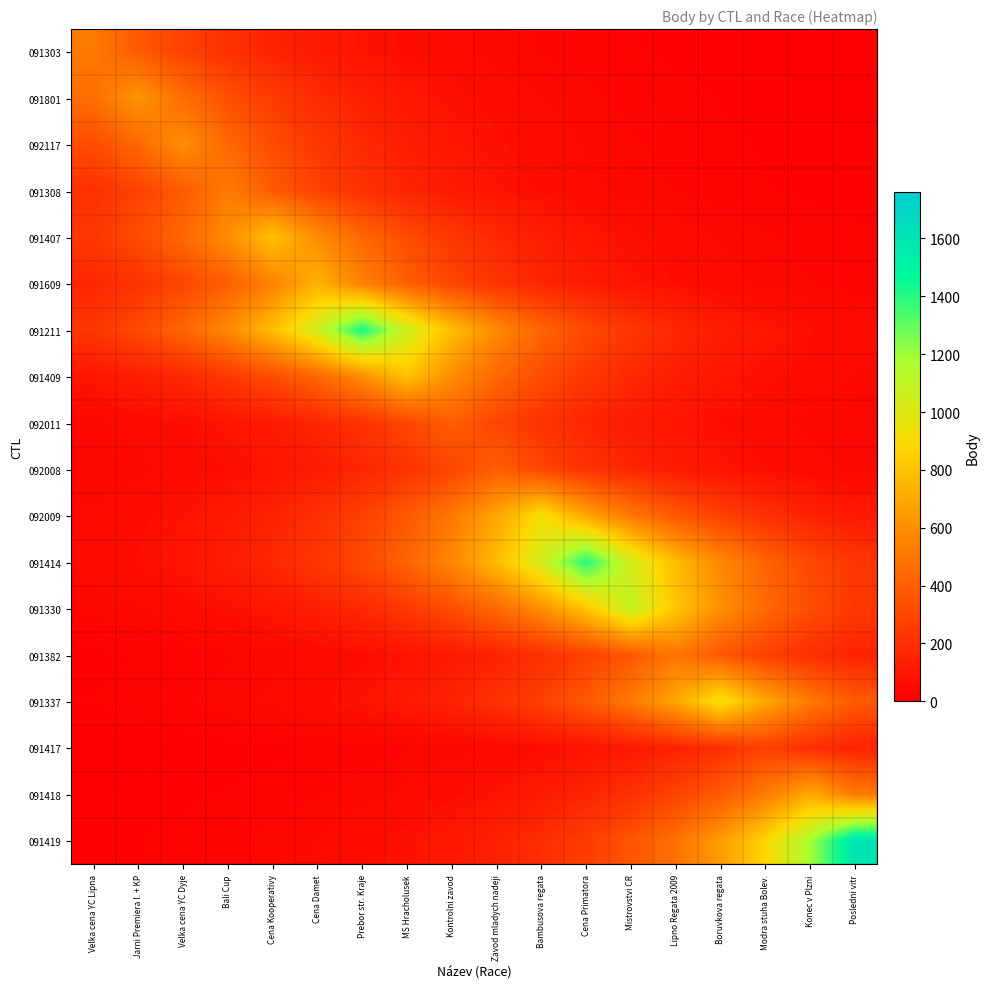

Reading right to left, what are all the values shown in this chart?

091303: Posledni vitr=3.1	Konec v Plzni=4.2	Modra stuha Bolev.=5.7	Boruvkova regata=7.7	Lipno Regata 2009=10.4	Mistrovstvi CR=14.1	Cena Primatora=19.0	Bambusova regata=25.7	Zavod mladych nadeji=34.7	Kontrolni zavod=46.8	MS Hracholusek=63.2	Prebor str. Kraje=85.3	Cena Damet=115.1	Cena Kooperativy=155.4	Bali Cup=209.8	Velka cena YC Dyje=283.2	Jarni Premiera I. + KP=382.3	Velka cena YC Lipna=516.0
091801: Posledni vitr=5.2	Konec v Plzni=7.0	Modra stuha Bolev.=9.4	Boruvkova regata=12.7	Lipno Regata 2009=17.2	Mistrovstvi CR=23.2	Cena Primatora=31.3	Bambusova regata=42.2	Zavod mladych nadeji=57.0	Kontrolni zavod=76.9	MS Hracholusek=103.8	Prebor str. Kraje=140.1	Cena Damet=189.1	Cena Kooperativy=255.3	Bali Cup=344.7	Velka cena YC Dyje=465.2	Jarni Premiera I. + KP=628.0	Velka cena YC Lipna=465.2
092117: Posledni vitr=6.6	Konec v Plzni=9.0	Modra stuha Bolev.=12.1	Boruvkova regata=16.3	Lipno Regata 2009=22.0	Mistrovstvi CR=29.7	Cena Primatora=40.1	Bambusova regata=54.2	Zavod mladych nadeji=73.1	Kontrolni zavod=98.7	MS Hracholusek=133.2	Prebor str. Kraje=179.8	Cena Damet=242.7	Cena Kooperativy=327.6	Bali Cup=442.3	Velka cena YC Dyje=597.0	Jarni Premiera I. + KP=442.3	Velka cena YC Lipna=327.6
091308: Posledni vitr=7.8	Konec v Plzni=10.5	Modra stuha Bolev.=14.2	Boruvkova regata=19.2	Lipno Regata 2009=25.9	Mistrovstvi CR=35.0	Cena Primatora=47.3	Bambusova regata=63.8	Zavod mladych nadeji=86.1	Kontrolni zavod=116.3	MS Hracholusek=156.9	Prebor str. Kraje=211.8	Cena Damet=285.9	Cena Kooperativy=386.0	Bali Cup=521.0	Velka cena YC Dyje=386.0	Jarni Premiera I. + KP=285.9	Velka cena YC Lipna=211.8
091407: Posledni vitr=16.2	Konec v Plzni=21.9	Modra stuha Bolev.=29.5	Boruvkova regata=39.8	Lipno Regata 2009=53.8	Mistrovstvi CR=72.6	Cena Primatora=98.0	Bambusova regata=132.2	Zavod mladych nadeji=178.5	Kontrolni zavod=241.0	MS Hracholusek=325.3	Prebor str. Kraje=439.0	Cena Damet=592.7	Cena Kooperativy=800.0	Bali Cup=592.7	Velka cena YC Dyje=439.0	Jarni Premiera I. + KP=325.3	Velka cena YC Lipna=241.0
091609: Posledni vitr=20.1	Konec v Plzni=27.1	Modra stuha Bolev.=36.6	Boruvkova regata=49.5	Lipno Regata 2009=66.8	Mistrovstvi CR=90.1	Cena Primatora=121.7	Bambusova regata=164.2	Zavod mladych nadeji=221.7	Kontrolni zavod=299.2	MS Hracholusek=403.9	Prebor str. Kraje=545.2	Cena Damet=736.0	Cena Kooperativy=545.2	Bali Cup=403.9	Velka cena YC Dyje=299.2	Jarni Premiera I. + KP=221.7	Velka cena YC Lipna=164.2
091211: Posledni vitr=52.6	Konec v Plzni=70.9	Modra stuha Bolev.=95.8	Boruvkova regata=129.3	Lipno Regata 2009=174.5	Mistrovstvi CR=235.6	Cena Primatora=318.0	Bambusova regata=429.2	Zavod mladych nadeji=579.4	Kontrolni zavod=782.1	MS Hracholusek=1055.7	Prebor str. Kraje=1425.0	Cena Damet=1055.7	Cena Kooperativy=782.1	Bali Cup=579.4	Velka cena YC Dyje=429.2	Jarni Premiera I. + KP=318.0	Velka cena YC Lipna=235.6
091409: Posledni vitr=39.8	Konec v Plzni=53.8	Modra stuha Bolev.=72.6	Boruvkova regata=98.0	Lipno Regata 2009=132.2	Mistrovstvi CR=178.5	Cena Primatora=241.0	Bambusova regata=325.3	Zavod mladych nadeji=439.0	Kontrolni zavod=592.7	MS Hracholusek=800.0	Prebor str. Kraje=592.7	Cena Damet=439.0	Cena Kooperativy=325.3	Bali Cup=241.0	Velka cena YC Dyje=178.5	Jarni Premiera I. + KP=132.2	Velka cena YC Lipna=98.0
092011: Posledni vitr=27.0	Konec v Plzni=36.5	Modra stuha Bolev.=49.2	Boruvkova regata=66.5	Lipno Regata 2009=89.7	Mistrovstvi CR=121.1	Cena Primatora=163.4	Bambusova regata=220.6	Zavod mladych nadeji=297.8	Kontrolni zavod=402.0	MS Hracholusek=297.8	Prebor str. Kraje=220.6	Cena Damet=163.4	Cena Kooperativy=121.1	Bali Cup=89.7	Velka cena YC Dyje=66.5	Jarni Premiera I. + KP=49.2	Velka cena YC Lipna=36.5
092008: Posledni vitr=36.5	Konec v Plzni=49.2	Modra stuha Bolev.=66.5	Boruvkova regata=89.7	Lipno Regata 2009=121.1	Mistrovstvi CR=163.4	Cena Primatora=220.6	Bambusova regata=297.8	Zavod mladych nadeji=402.0	Kontrolni zavod=297.8	MS Hracholusek=220.6	Prebor str. Kraje=163.4	Cena Damet=121.1	Cena Kooperativy=89.7	Bali Cup=66.5	Velka cena YC Dyje=49.2	Jarni Premiera I. + KP=36.5	Velka cena YC Lipna=27.0
092009: Posledni vitr=113.1	Konec v Plzni=152.7	Modra stuha Bolev.=206.2	Boruvkova regata=278.3	Lipno Regata 2009=375.7	Mistrovstvi CR=507.1	Cena Primatora=684.5	Bambusova regata=924.0	Zavod mladych nadeji=684.5	Kontrolni zavod=507.1	MS Hracholusek=375.7	Prebor str. Kraje=278.3	Cena Damet=206.2	Cena Kooperativy=152.7	Bali Cup=113.1	Velka cena YC Dyje=83.8	Jarni Premiera I. + KP=62.1	Velka cena YC Lipna=46.0
091414: Posledni vitr=232.4	Konec v Plzni=313.7	Modra stuha Bolev.=423.5	Boruvkova regata=571.6	Lipno Regata 2009=771.6	Mistrovstvi CR=1041.6	Cena Primatora=1406.0	Bambusova regata=1041.6	Zavod mladych nadeji=771.6	Kontrolni zavod=571.6	MS Hracholusek=423.5	Prebor str. Kraje=313.7	Cena Damet=232.4	Cena Kooperativy=172.2	Bali Cup=127.5	Velka cena YC Dyje=94.5	Jarni Premiera I. + KP=70.0	Velka cena YC Lipna=51.9
091330: Posledni vitr=244.6	Konec v Plzni=330.1	Modra stuha Bolev.=445.6	Boruvkova regata=601.5	Lipno Regata 2009=811.9	Mistrovstvi CR=1096.0	Cena Primatora=811.9	Bambusova regata=601.5	Zavod mladych nadeji=445.6	Kontrolni zavod=330.1	MS Hracholusek=244.6	Prebor str. Kraje=181.2	Cena Damet=134.2	Cena Kooperativy=99.4	Bali Cup=73.7	Velka cena YC Dyje=54.6	Jarni Premiera I. + KP=40.4	Velka cena YC Lipna=29.9
091382: Posledni vitr=151.5	Konec v Plzni=204.5	Modra stuha Bolev.=276.1	Boruvkova regata=372.6	Lipno Regata 2009=503.0	Mistrovstvi CR=372.6	Cena Primatora=276.1	Bambusova regata=204.5	Zavod mladych nadeji=151.5	Kontrolni zavod=112.2	MS Hracholusek=83.1	Prebor str. Kraje=61.6	Cena Damet=45.6	Cena Kooperativy=33.8	Bali Cup=25.0	Velka cena YC Dyje=18.6	Jarni Premiera I. + KP=13.7	Velka cena YC Lipna=10.2
091337: Posledni vitr=380.5	Konec v Plzni=513.7	Modra stuha Bolev.=693.4	Boruvkova regata=936.0	Lipno Regata 2009=693.4	Mistrovstvi CR=513.7	Cena Primatora=380.5	Bambusova regata=281.9	Zavod mladych nadeji=208.8	Kontrolni zavod=154.7	MS Hracholusek=114.6	Prebor str. Kraje=84.9	Cena Damet=62.9	Cena Kooperativy=46.6	Bali Cup=34.5	Velka cena YC Dyje=25.6	Jarni Premiera I. + KP=18.9	Velka cena YC Lipna=14.0
091417: Posledni vitr=152.0	Konec v Plzni=205.2	Modra stuha Bolev.=277.0	Boruvkova regata=205.2	Lipno Regata 2009=152.0	Mistrovstvi CR=112.6	Cena Primatora=83.4	Bambusova regata=61.8	Zavod mladych nadeji=45.8	Kontrolni zavod=33.9	MS Hracholusek=25.1	Prebor str. Kraje=18.6	Cena Damet=13.8	Cena Kooperativy=10.2	Bali Cup=7.6	Velka cena YC Dyje=5.6	Jarni Premiera I. + KP=4.2	Velka cena YC Lipna=3.1
091418: Posledni vitr=520.8	Konec v Plzni=703.0	Modra stuha Bolev.=520.8	Boruvkova regata=385.8	Lipno Regata 2009=285.8	Mistrovstvi CR=211.7	Cena Primatora=156.9	Bambusova regata=116.2	Zavod mladych nadeji=86.1	Kontrolni zavod=63.8	MS Hracholusek=47.2	Prebor str. Kraje=35.0	Cena Damet=25.9	Cena Kooperativy=19.2	Bali Cup=14.2	Velka cena YC Dyje=10.5	Jarni Premiera I. + KP=7.8	Velka cena YC Lipna=5.8
091419: Posledni vitr=1600.0	Konec v Plzni=1185.3	Modra stuha Bolev.=878.1	Boruvkova regata=650.5	Lipno Regata 2009=481.9	Mistrovstvi CR=357.0	Cena Primatora=264.5	Bambusova regata=195.9	Zavod mladych nadeji=145.1	Kontrolni zavod=107.5	MS Hracholusek=79.7	Prebor str. Kraje=59.0	Cena Damet=43.7	Cena Kooperativy=32.4	Bali Cup=24.0	Velka cena YC Dyje=17.8	Jarni Premiera I. + KP=13.2	Velka cena YC Lipna=9.8